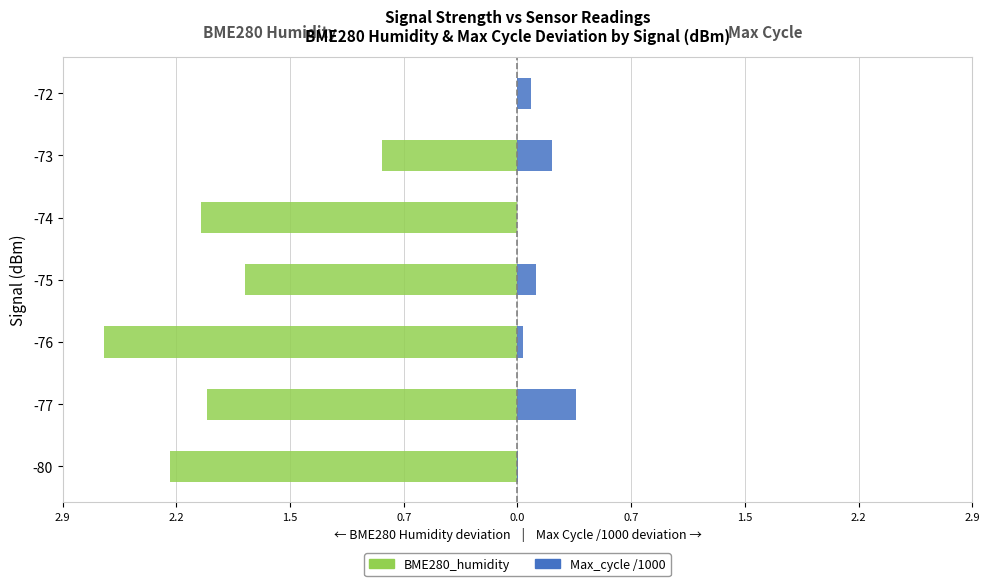

How many values in the BME280_humidity (left) series exceed -1?

2